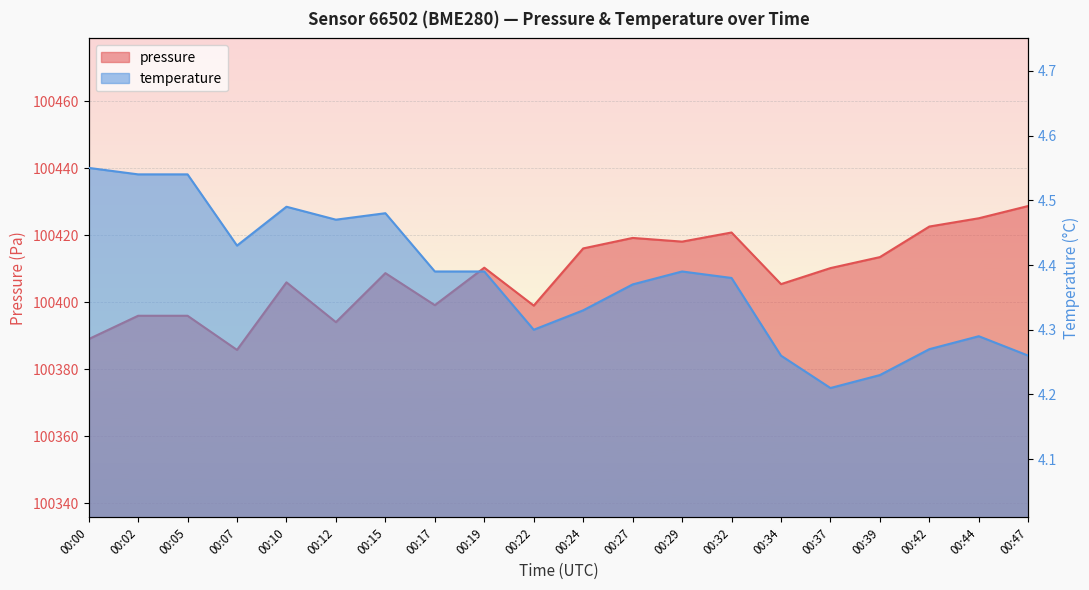

True or false: temperature and pressure cross at least once.

False